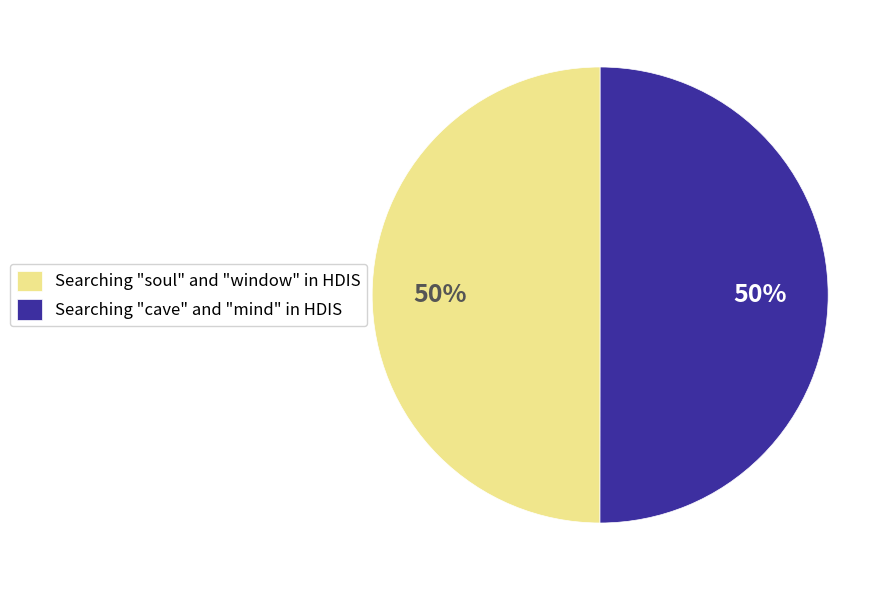

The Searching "cave" and "mind" in HDIS slice represents 60% of the pie. True or false?

False